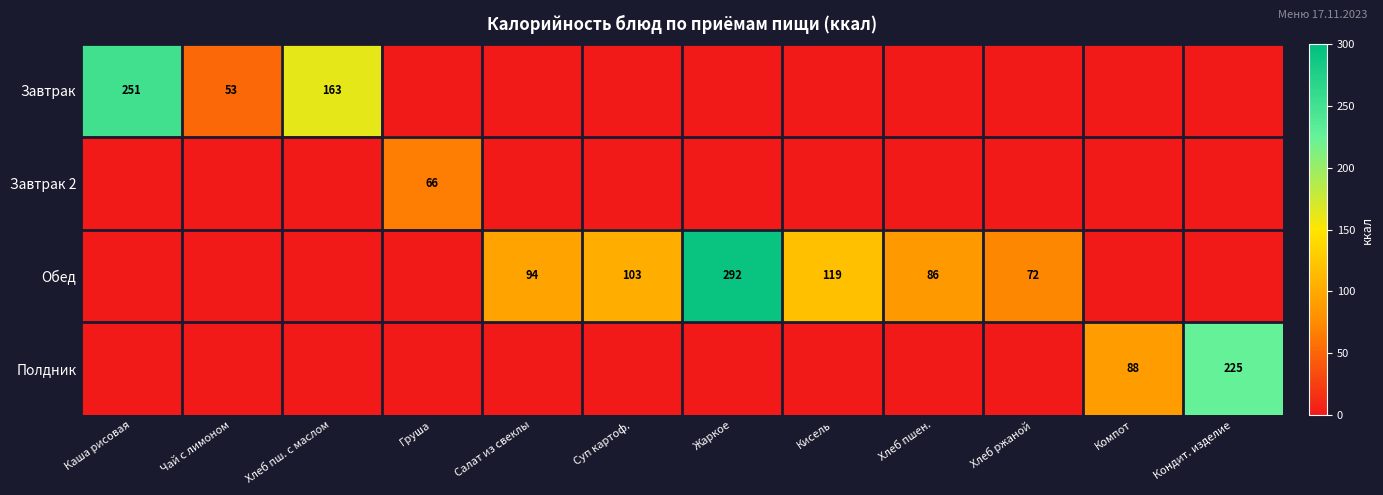

The Обед series shows 72 at Хлеб ржаной. True or false?

True